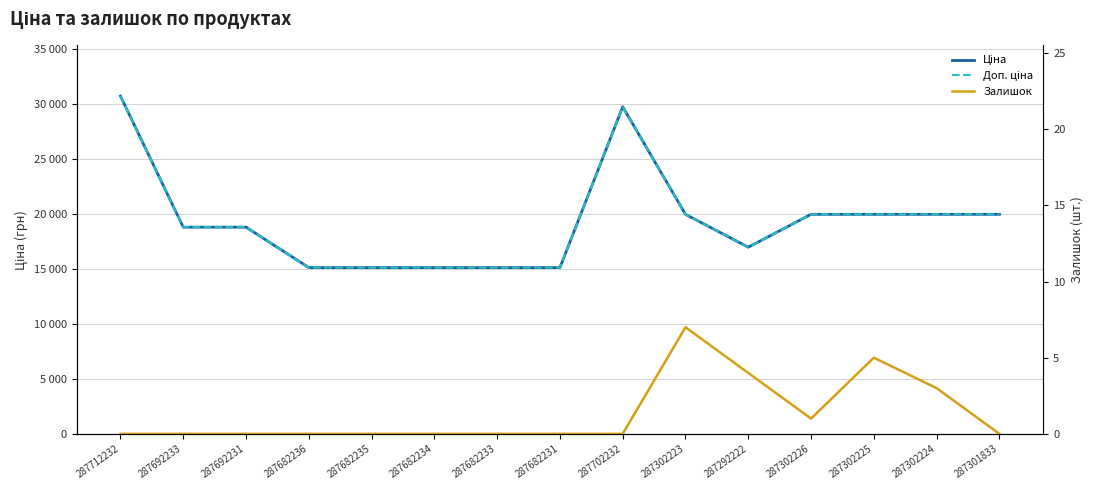

What position from the left is 287702232?

9